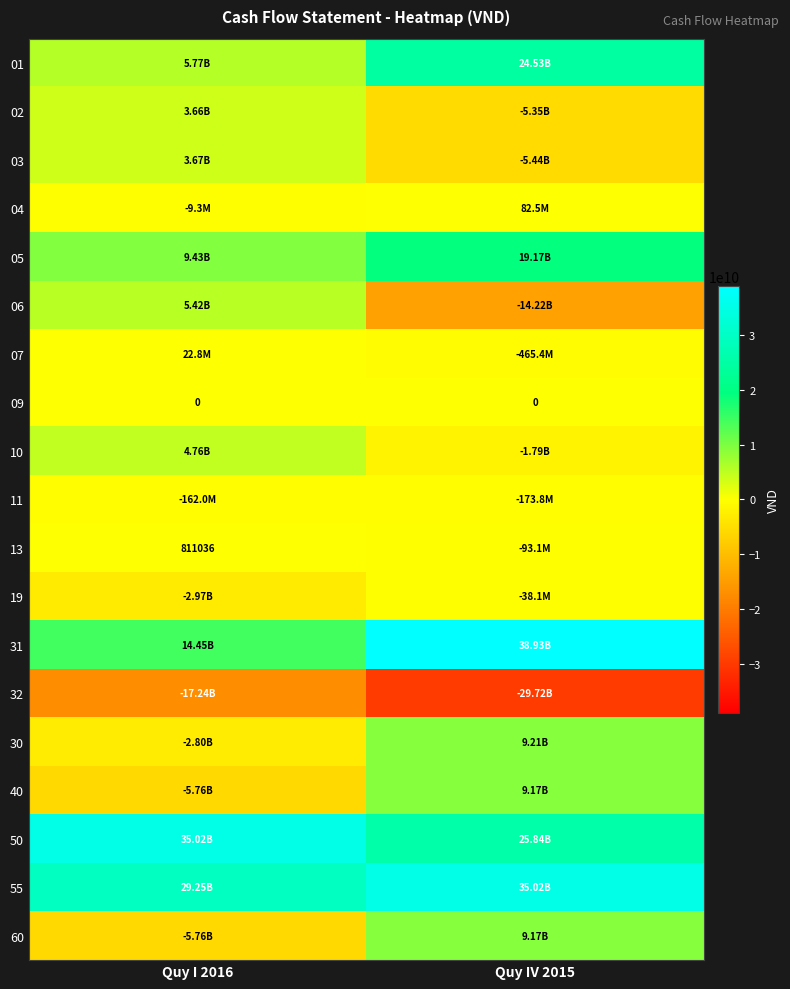

What is the total value across all series at Quy IV 2015?

113832480493